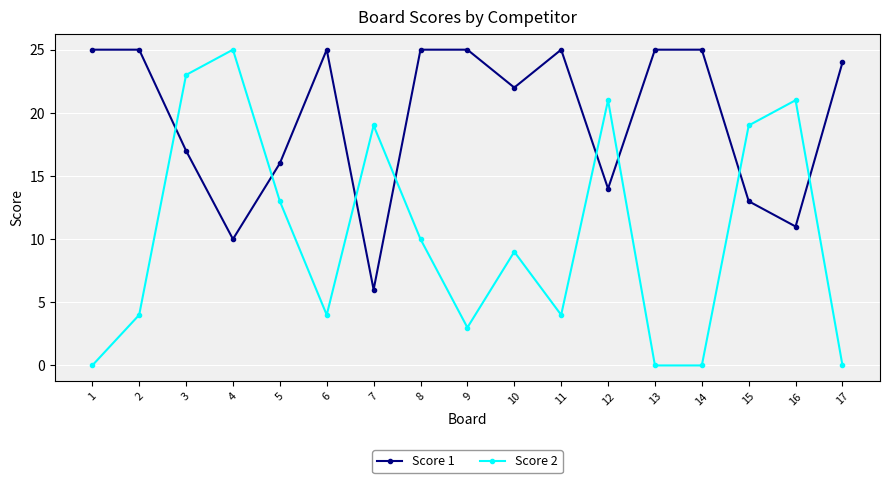

Rank the series at 9 from lowest to highest value.

Score 2, Score 1